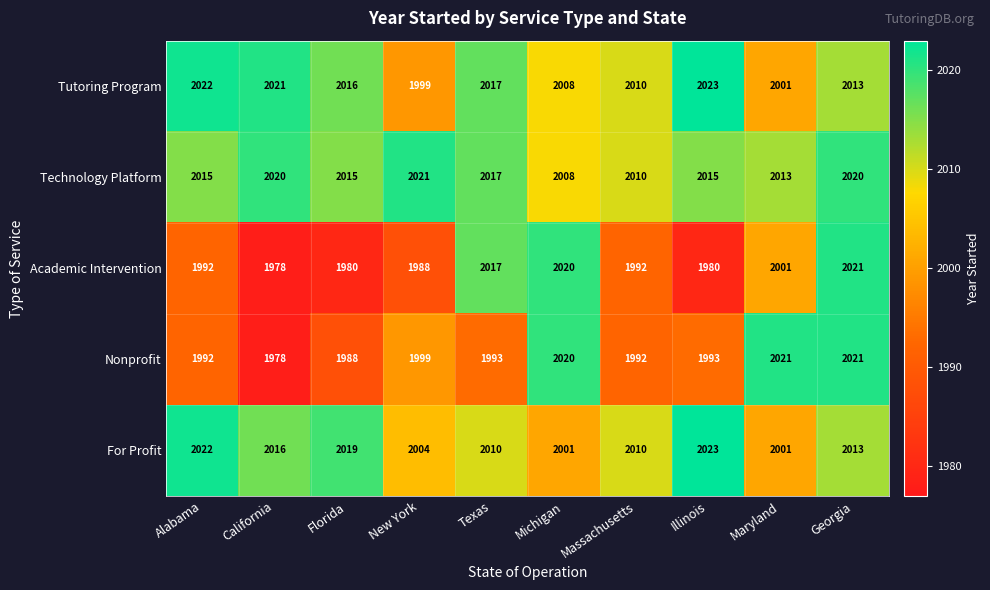

What is the spread (max minus min) of values at Illinois?

43